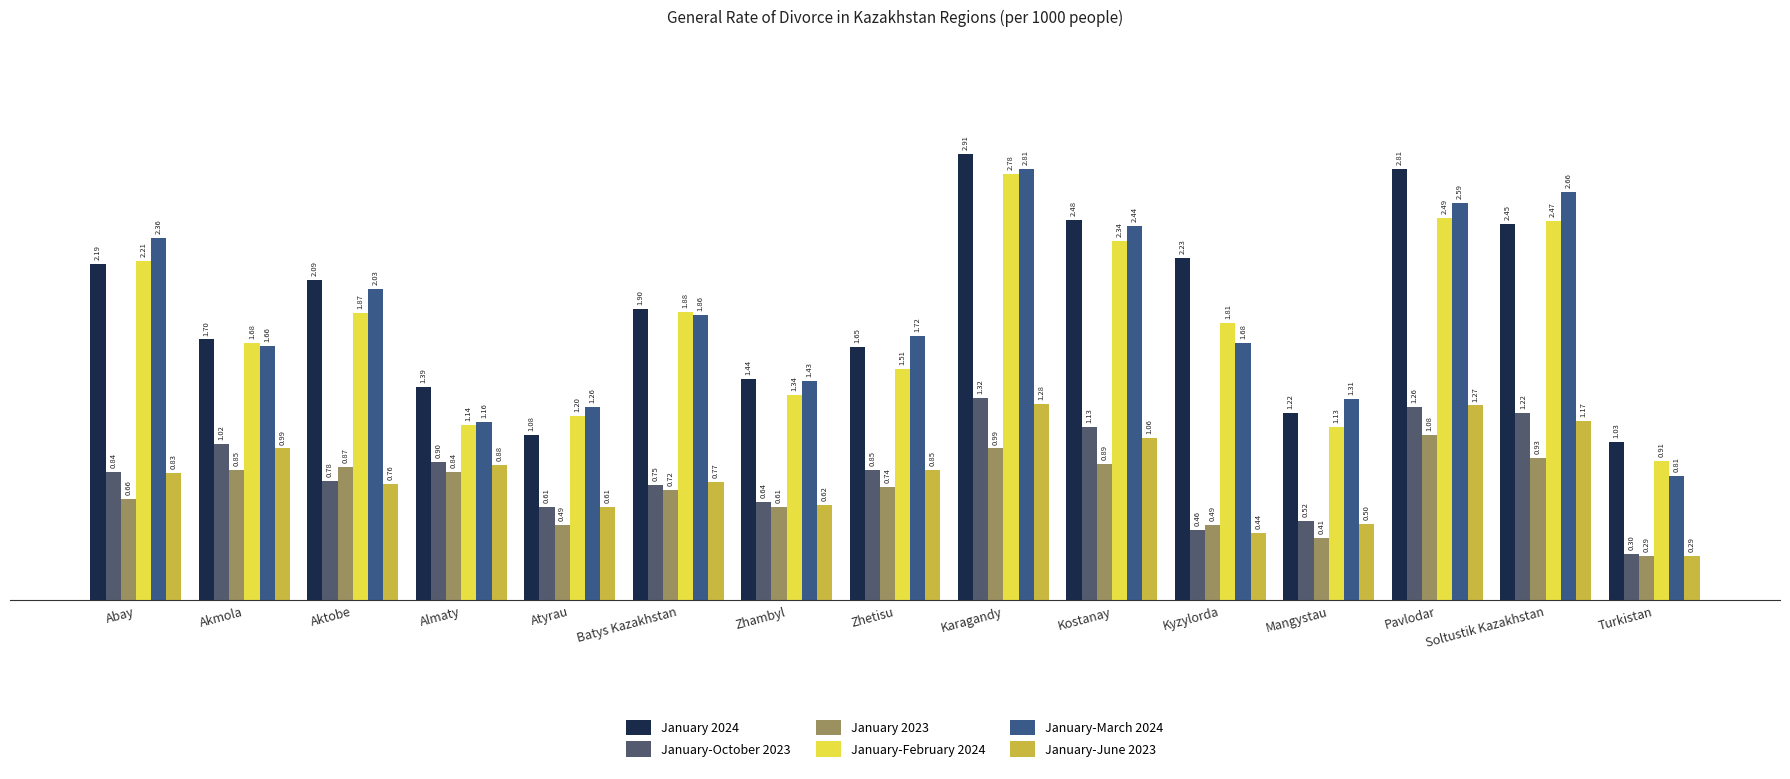

Which category has the highest value in the January-February 2024 series?

Karagandy